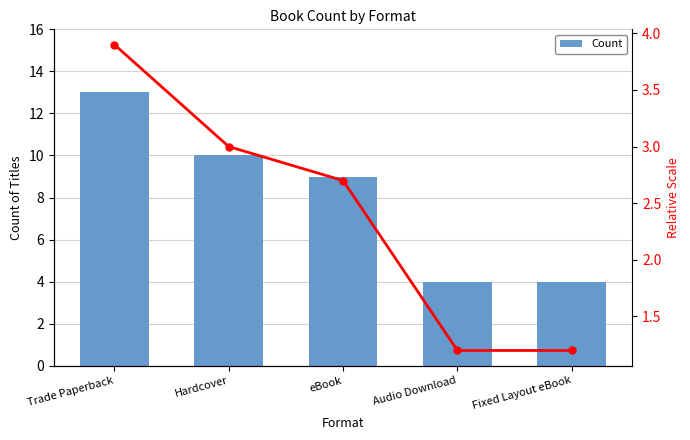

What value does the Count series have at Hardcover?

10